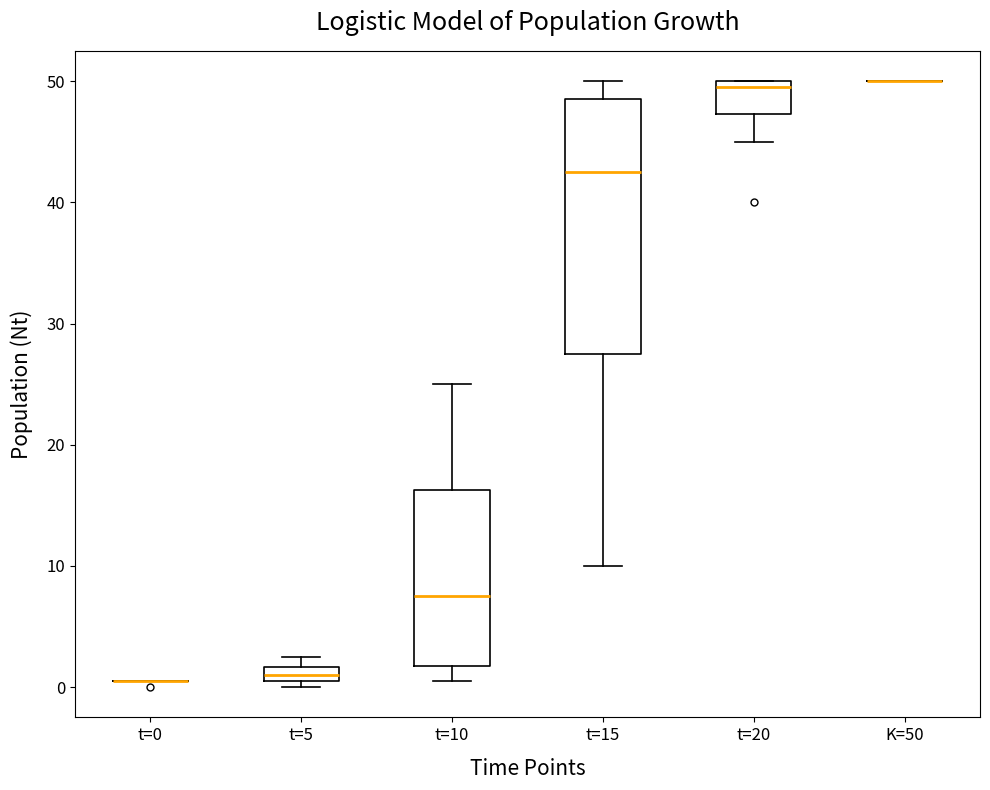

Which box is the tallest, from its lower edge to its upper edge?

t=15